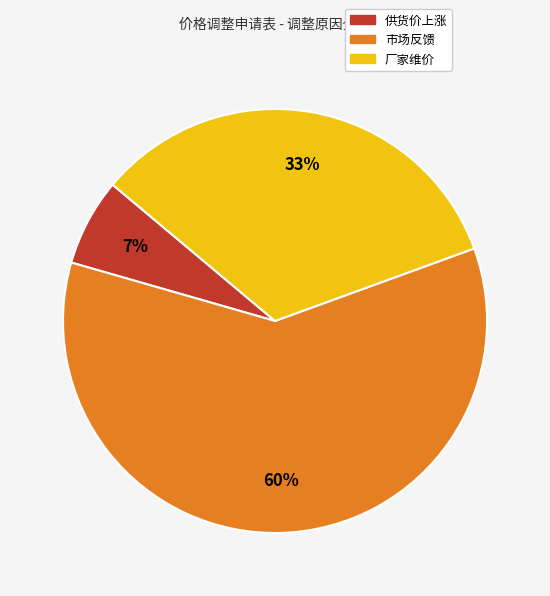

Which category has the biggest portion of the pie?

市场反馈